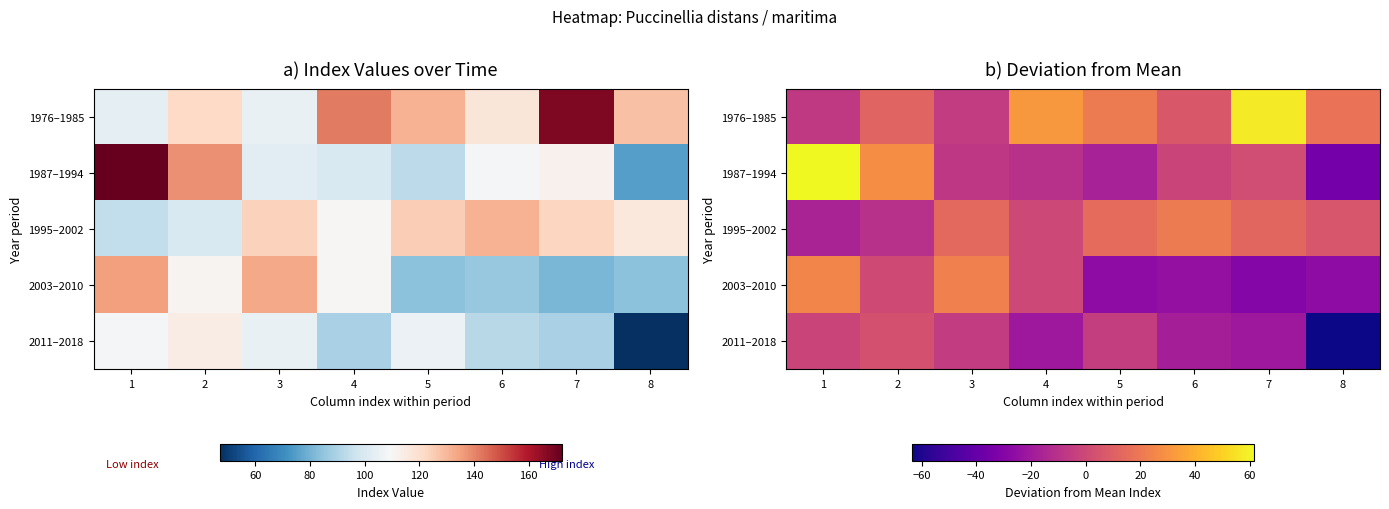

Which label corresponds to the smallest value in the chart?

8